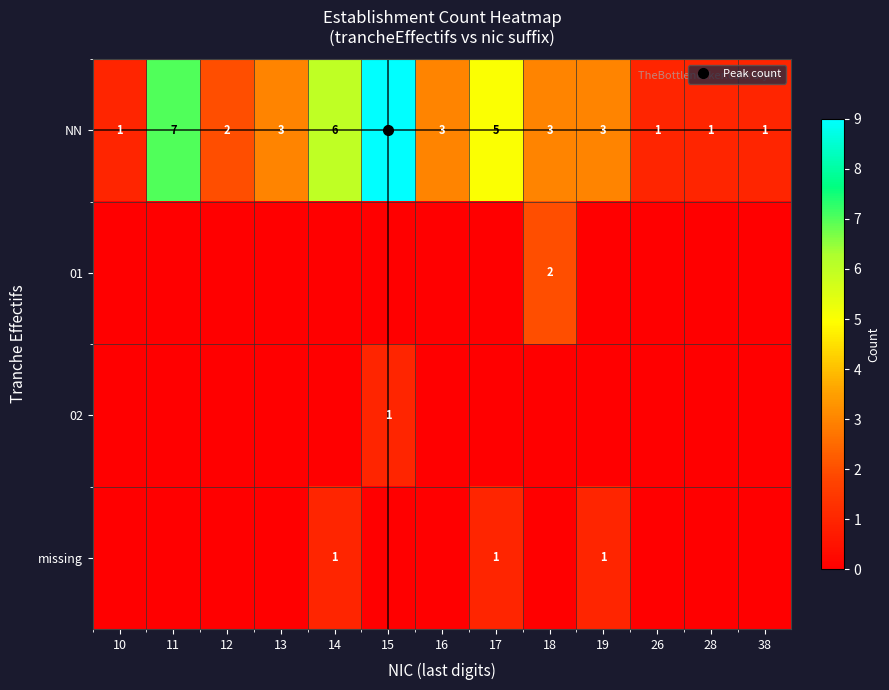

How many data points does each series have?

13